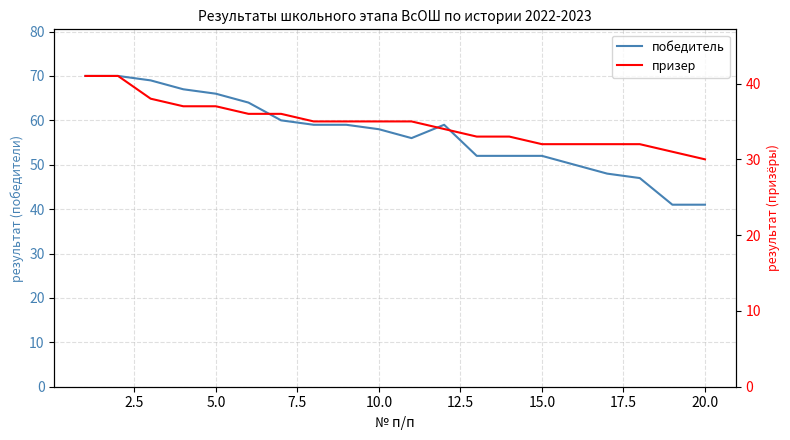

Rank the series at 15.0 from highest to lowest value.

победитель, призер